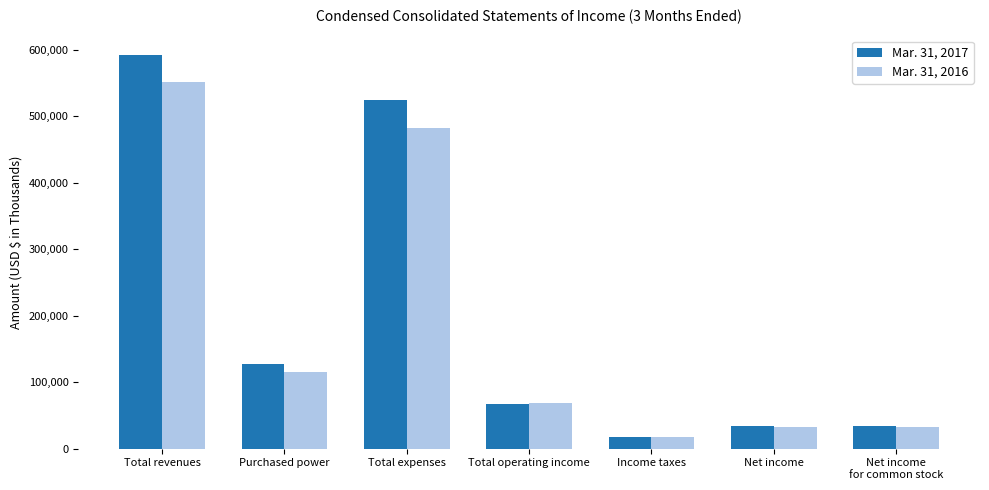

Which series changed the most between Income taxes and Net income?

Mar. 31, 2017